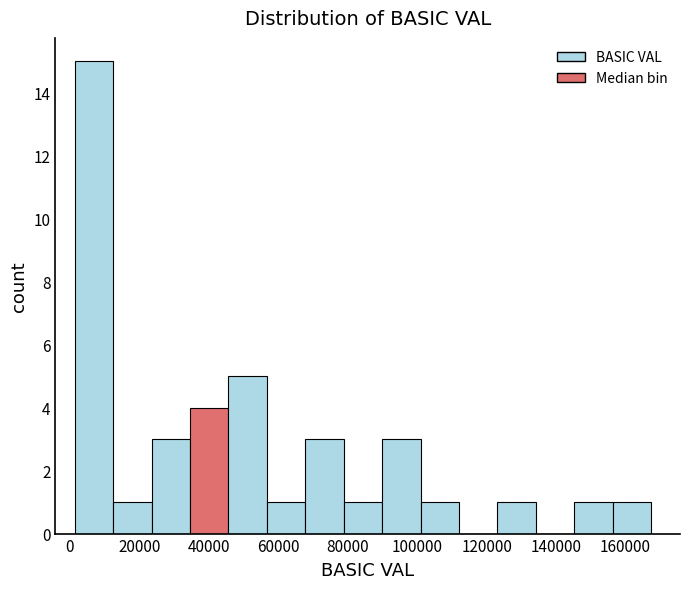

Which range on the x-axis has the tallest bar?

2000 to 12000